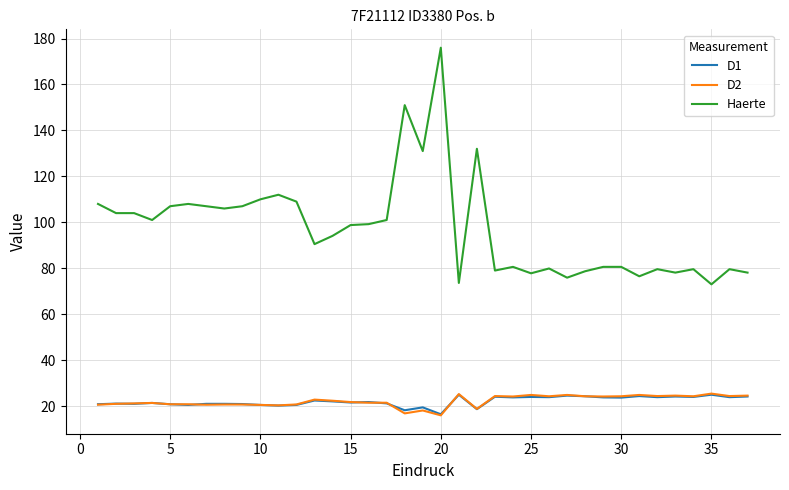

Which series has the widest spread of values?

Haerte